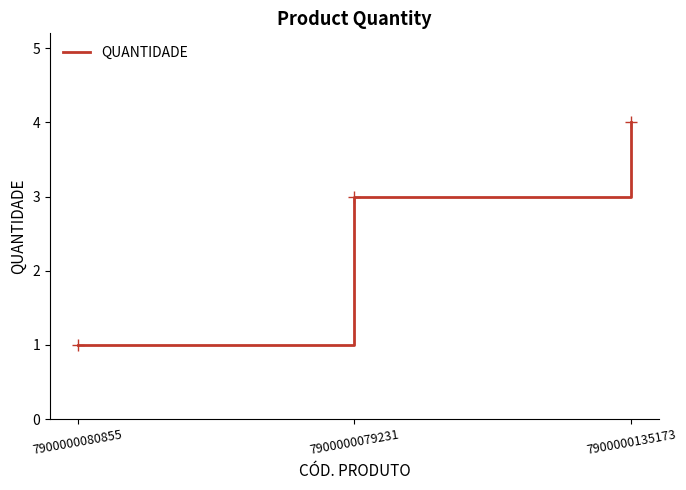

Which has a higher value, 7900000079231 or 7900000135173?

7900000135173